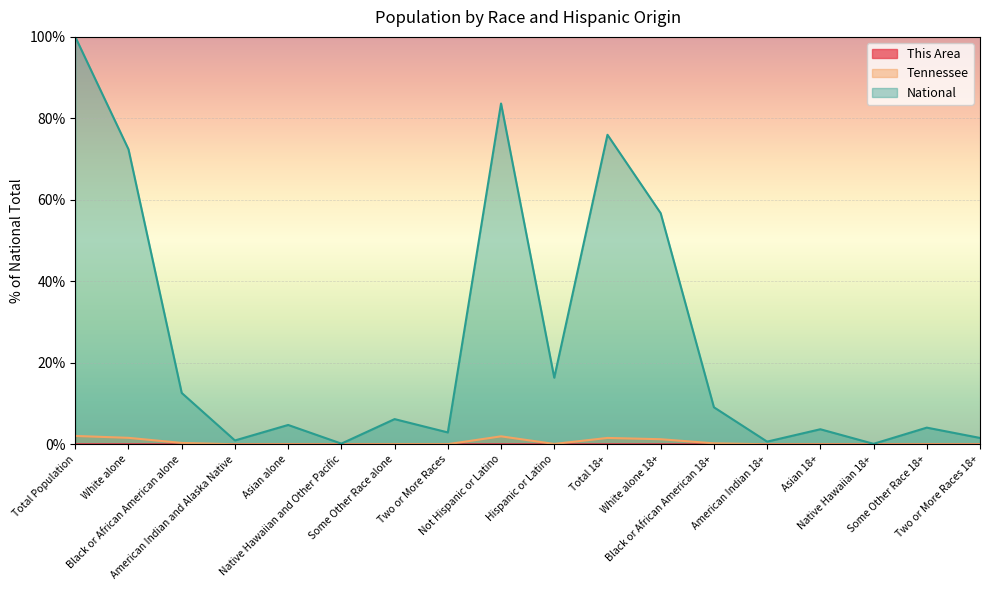

Does the chart display data point markers on the line(s)?

No